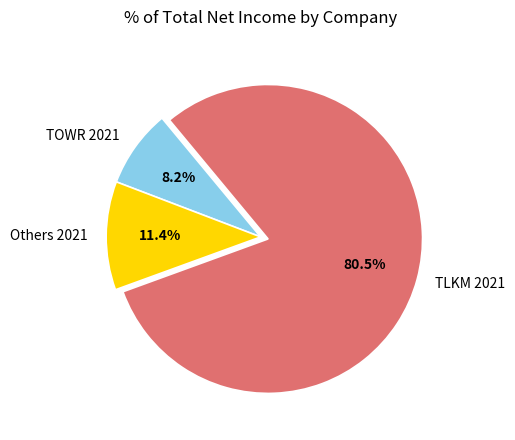

Rank the categories by value from lowest to highest.

TOWR 2021, Others 2021, TLKM 2021